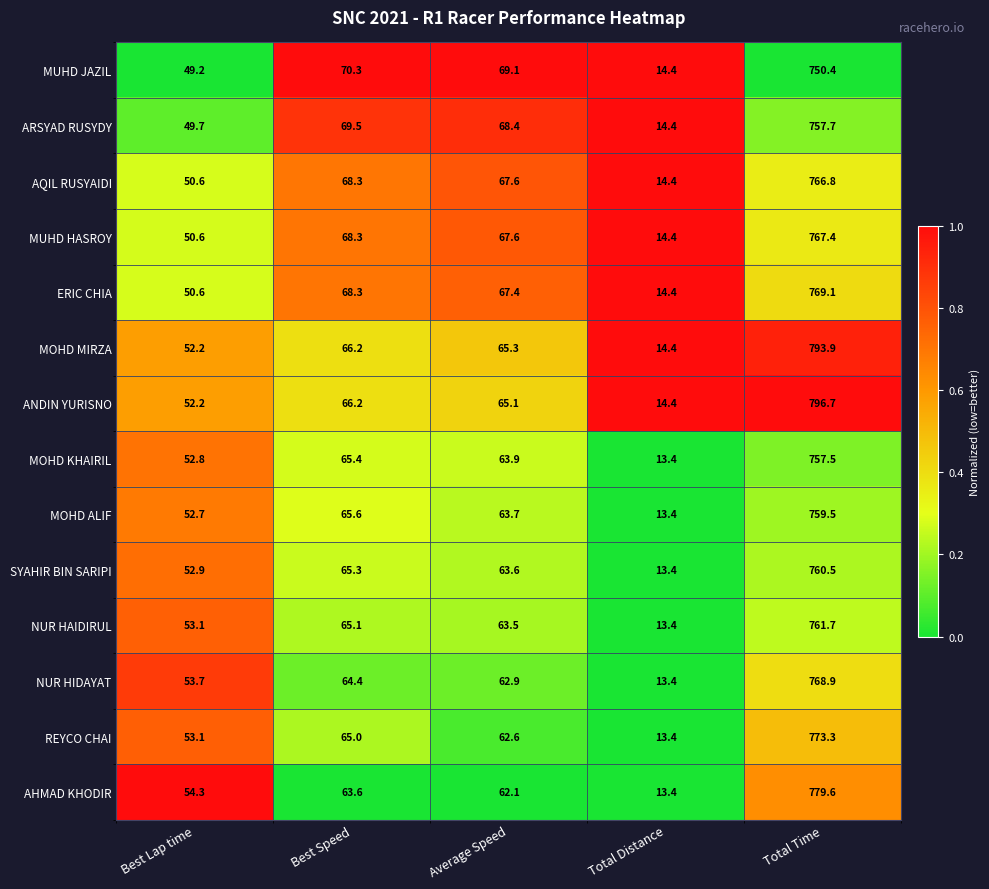

At which category is the sum across all series the highest?

Total Time